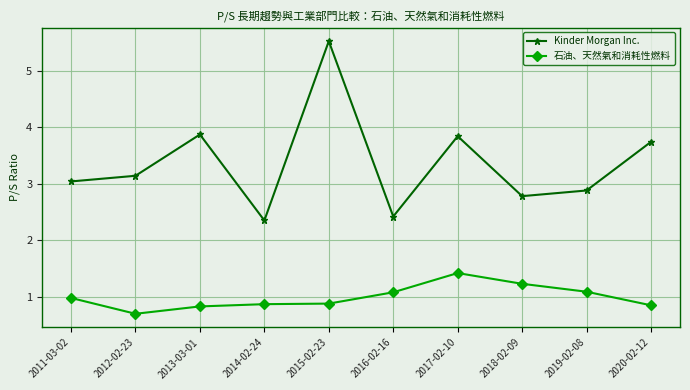

Rank the series at 2016-02-16 from lowest to highest value.

石油、天然氣和消耗性燃料, Kinder Morgan Inc.